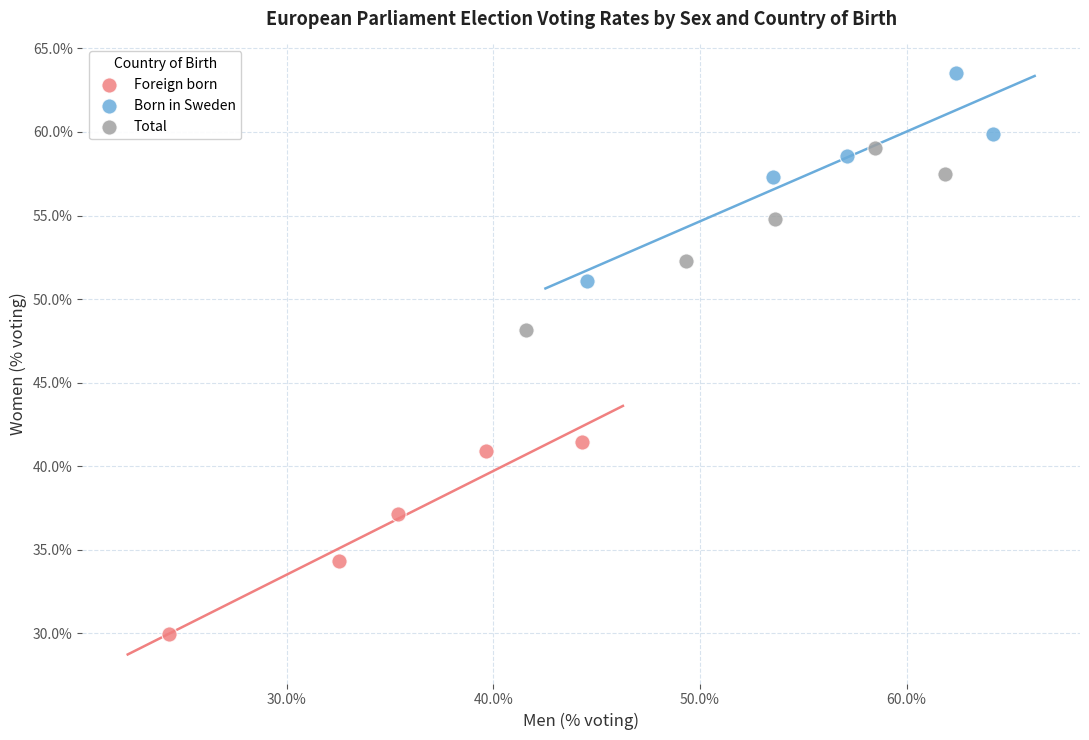

Which series reaches the minimum Y coordinate?

Foreign born